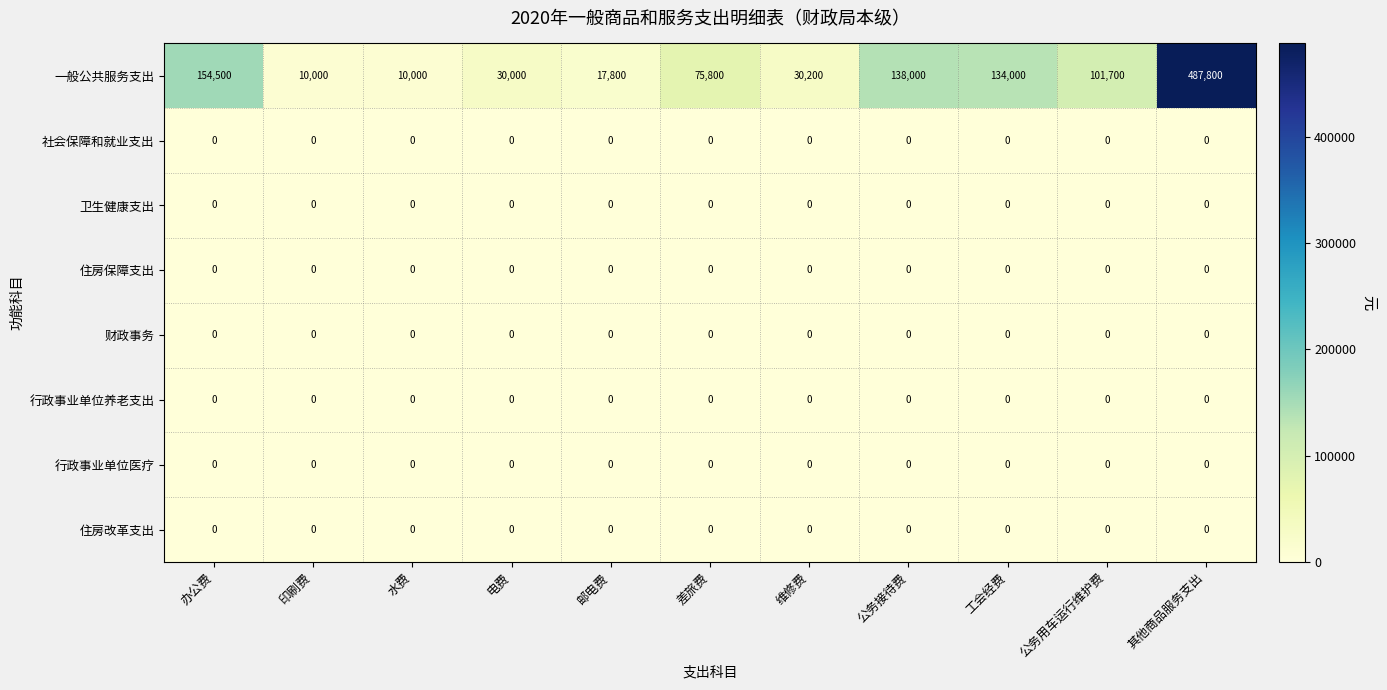

How many series are shown in this chart?

8